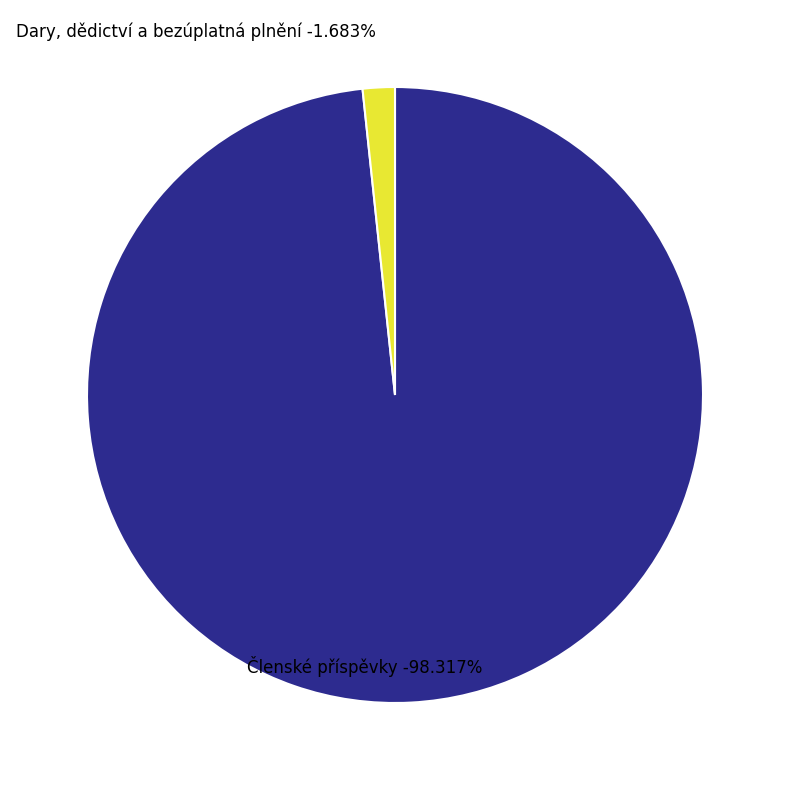

Is Členské příspěvky the majority of the pie?

Yes